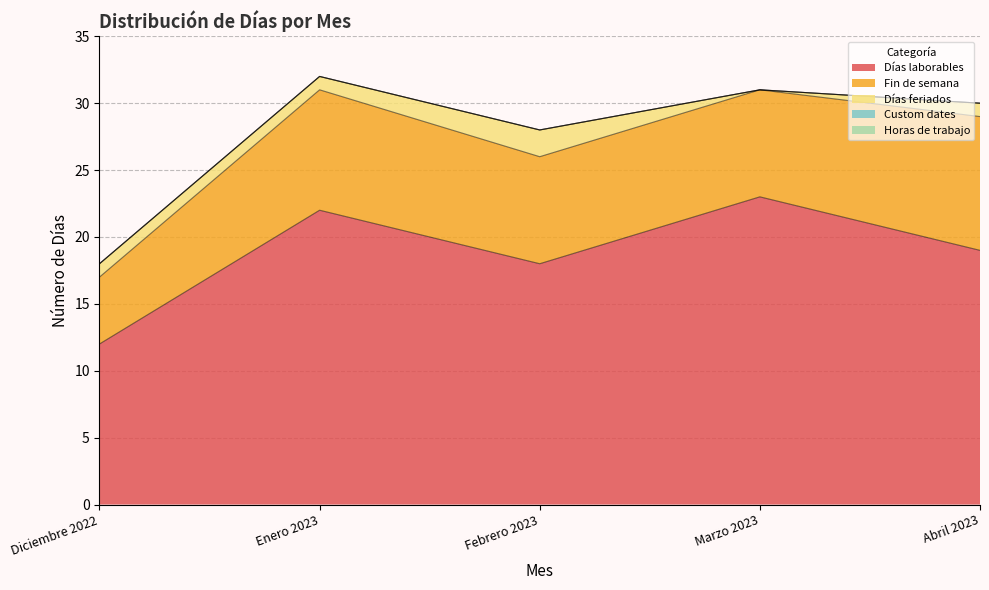

How many data points does each series have?

5